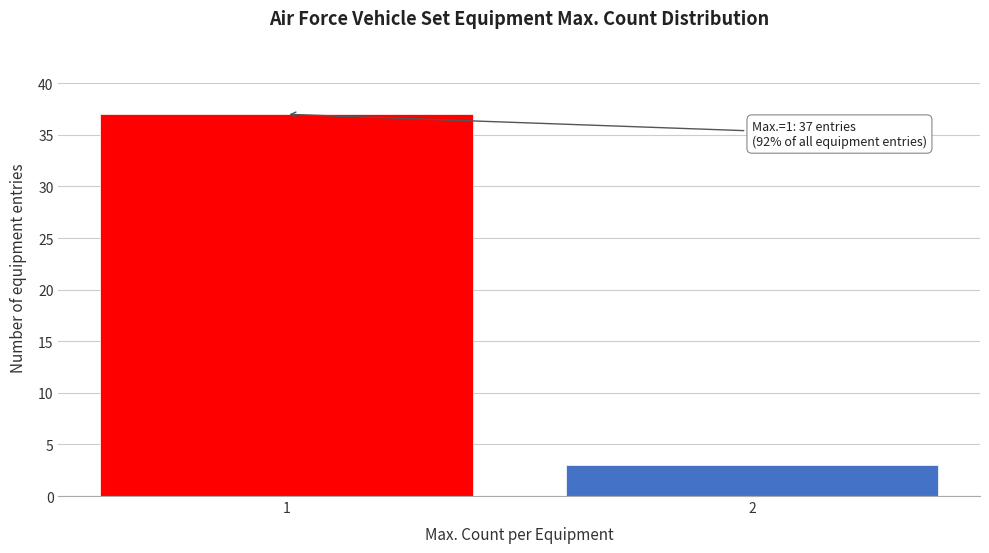

Reading left to right, extract all data points from this chart.

1=37	2=3